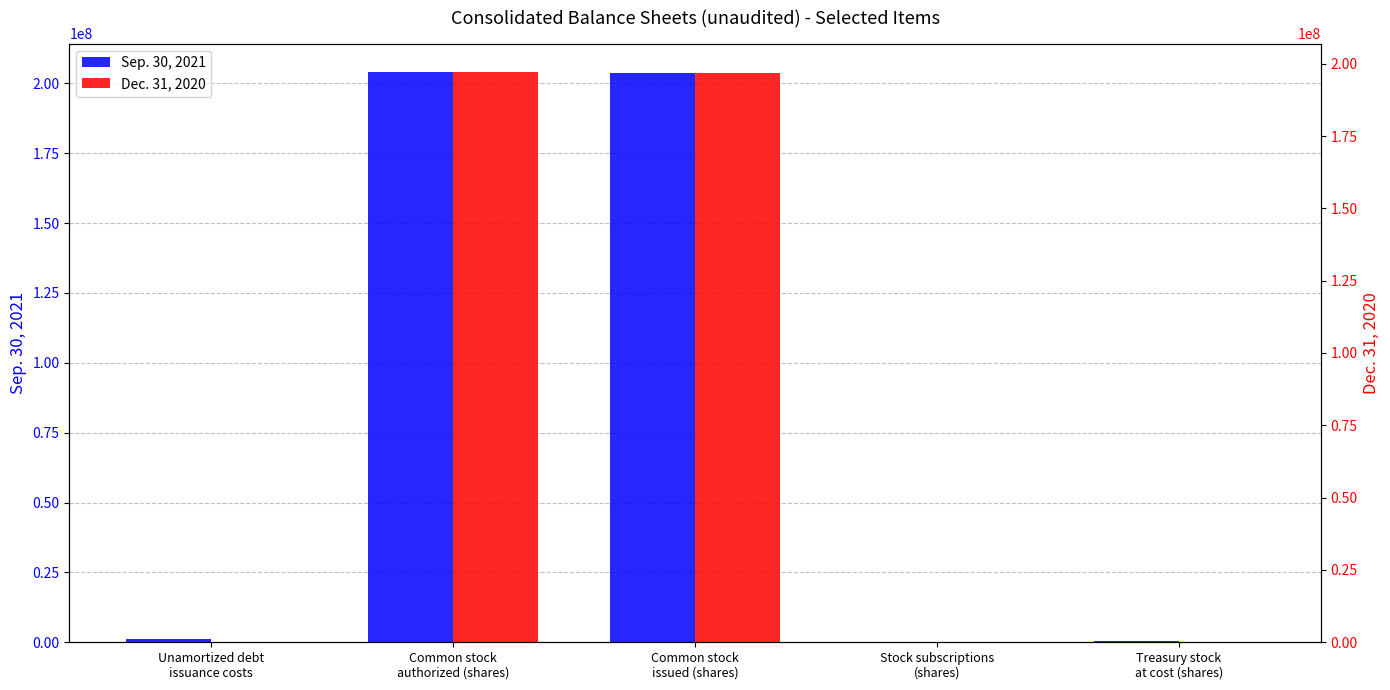

What are all the series names shown in the legend?

Sep. 30, 2021, Dec. 31, 2020